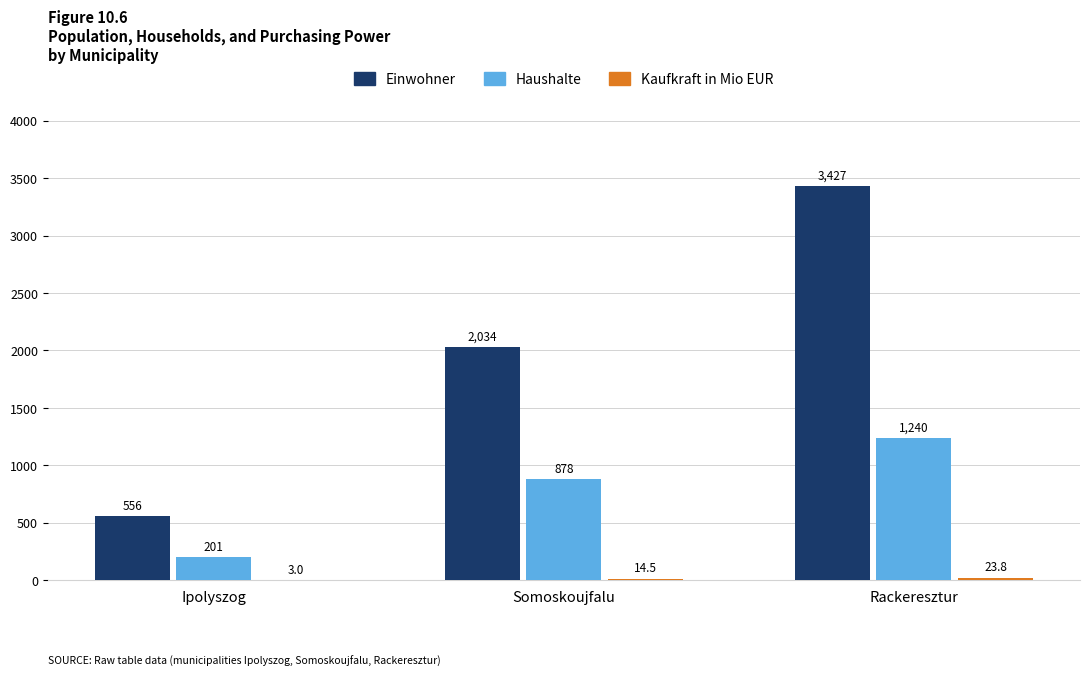

The Einwohner series shows 845.9 at Ipolyszog. True or false?

False